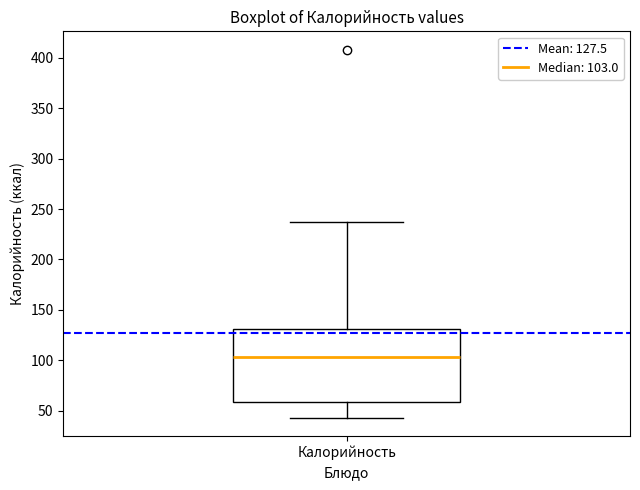

Read this box plot against the y-axis: the position of the median line, the range covered by the box, and the ends of both whiskers. The values are not printed on the chart, so give them approximately, as read against the axis.

median 105, box 60 to 130, whiskers 45 to 235